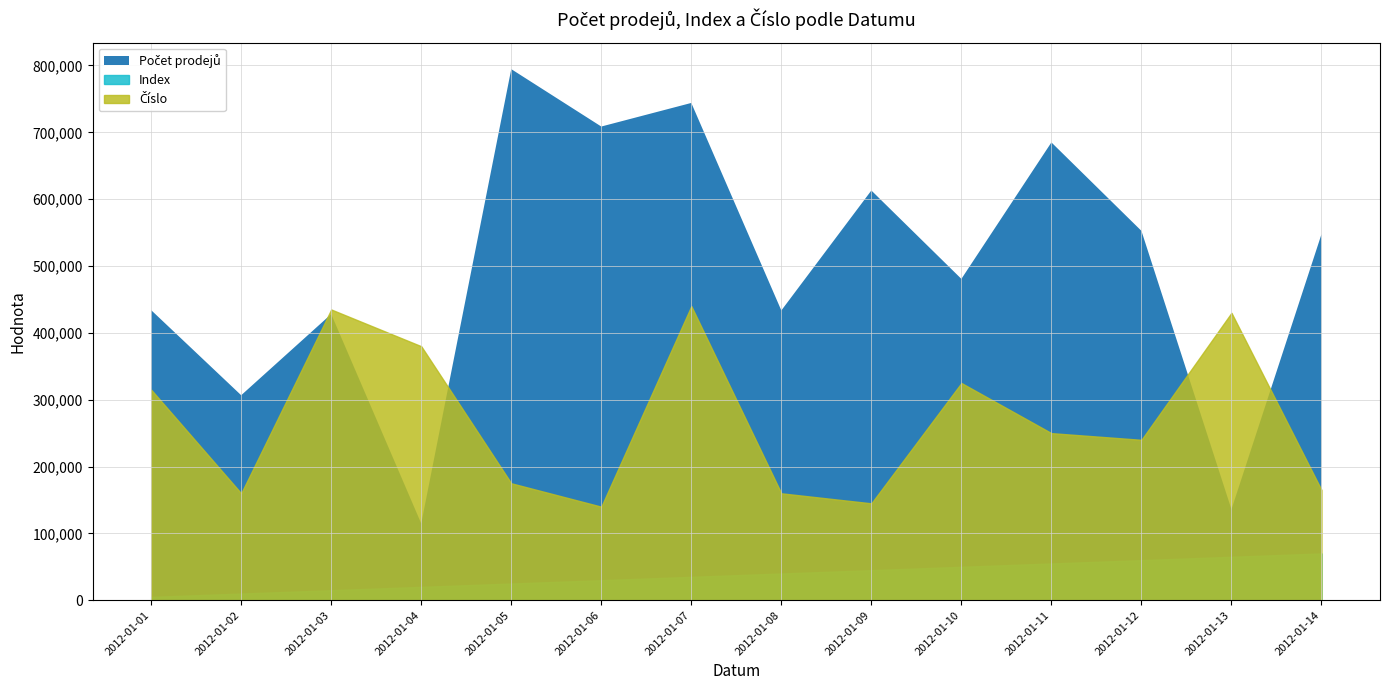

Is it true that Index equals 22 at 2012-01-12?

False